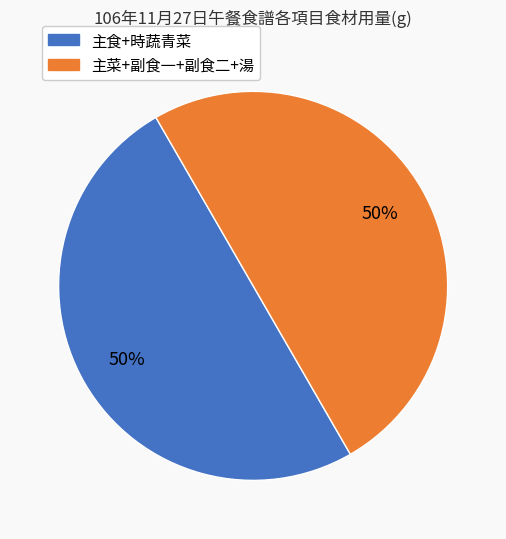

How many slices are in this pie chart?

2